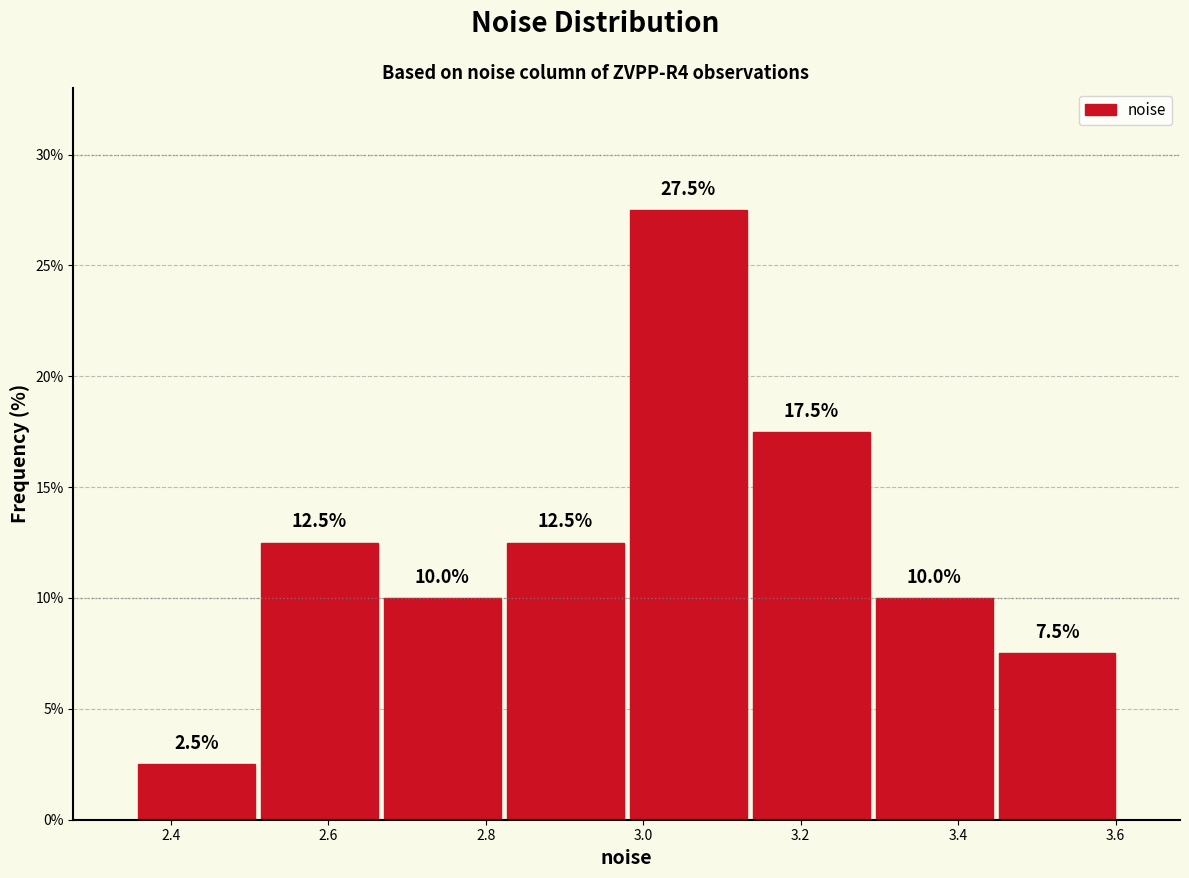

Reading left to right, list every bar in this chart as the range it spans on the x-axis followed by its height. The bar edges are not printed on the chart, so give them approximately, as read against the axis.

2.36 to 2.52: 2.5
2.52 to 2.66: 12.5
2.66 to 2.82: 10.0
2.82 to 2.98: 12.5
2.98 to 3.14: 27.5
3.14 to 3.30: 17.5
3.30 to 3.44: 10.0
3.44 to 3.60: 7.5